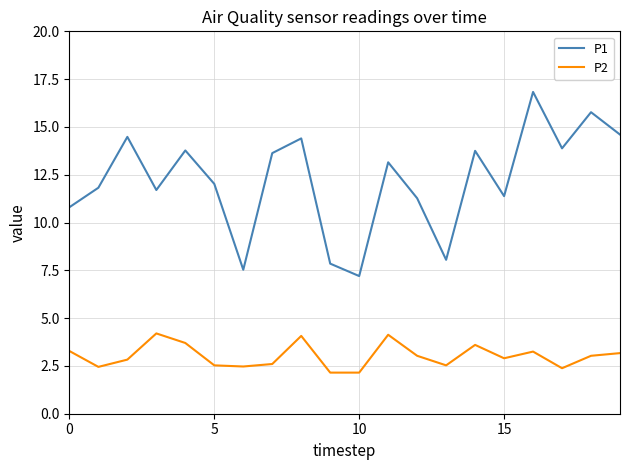

What is the greatest value displayed?

16.8